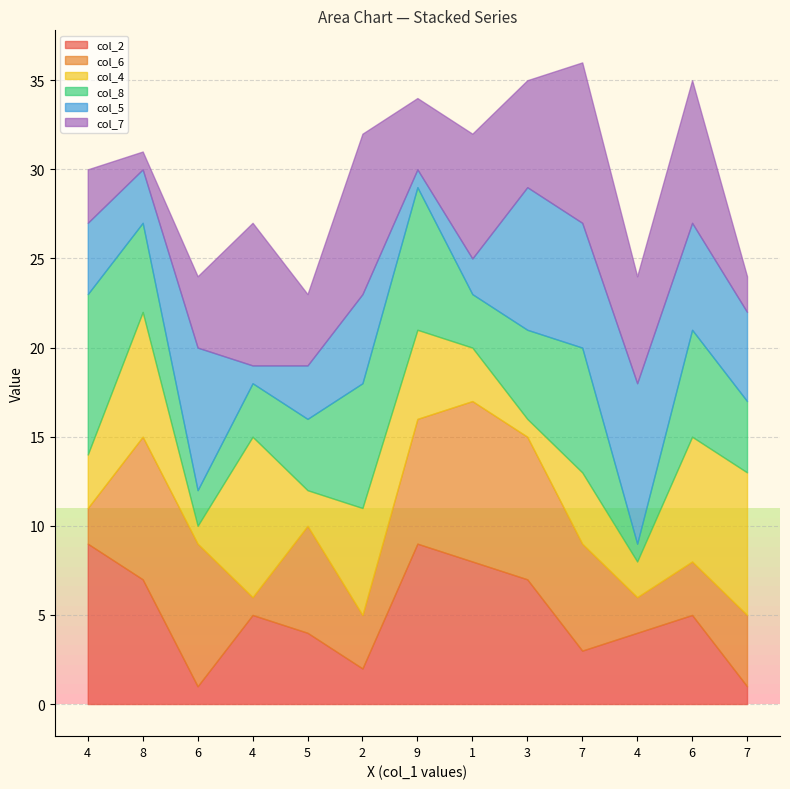

At how many categories does at least one series exceed 8?

7